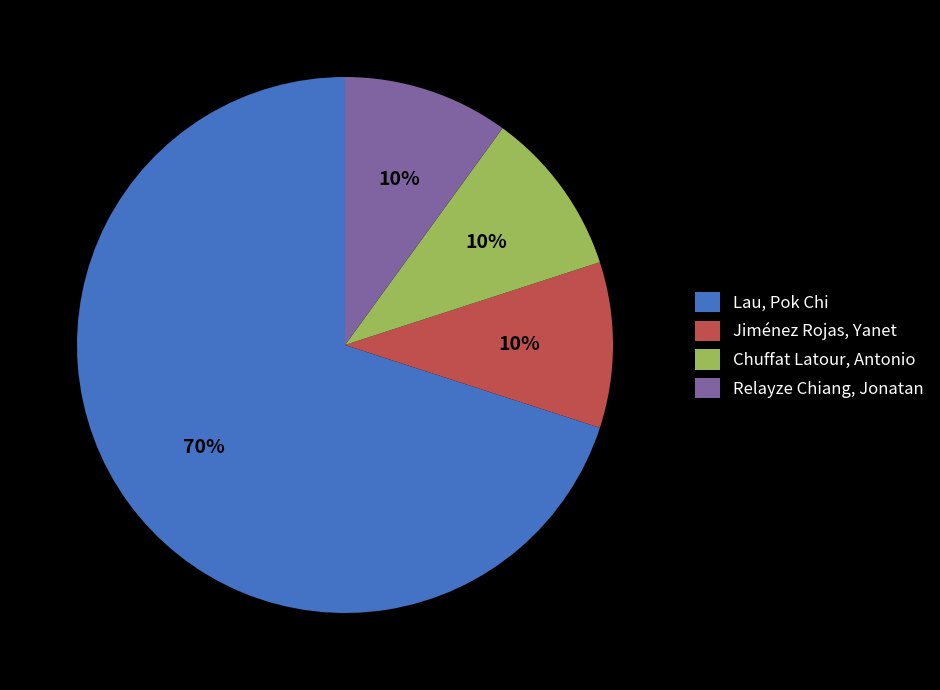

To the nearest percent, what portion does Lau, Pok Chi represent?

70%